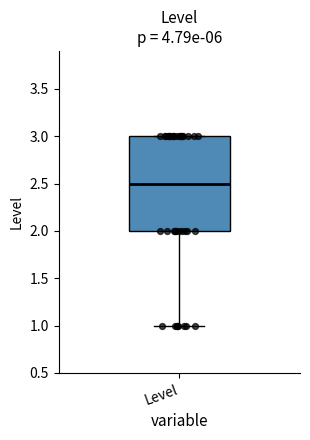

Transcribe this box plot: give where the median line is, the range the box spans, and where the two whiskers end, as read against the y-axis. The values are not printed on the chart, so give them approximately, as read against the axis.

median 2.5, box 2.0 to 3.0, whiskers 1.0 to 3.0